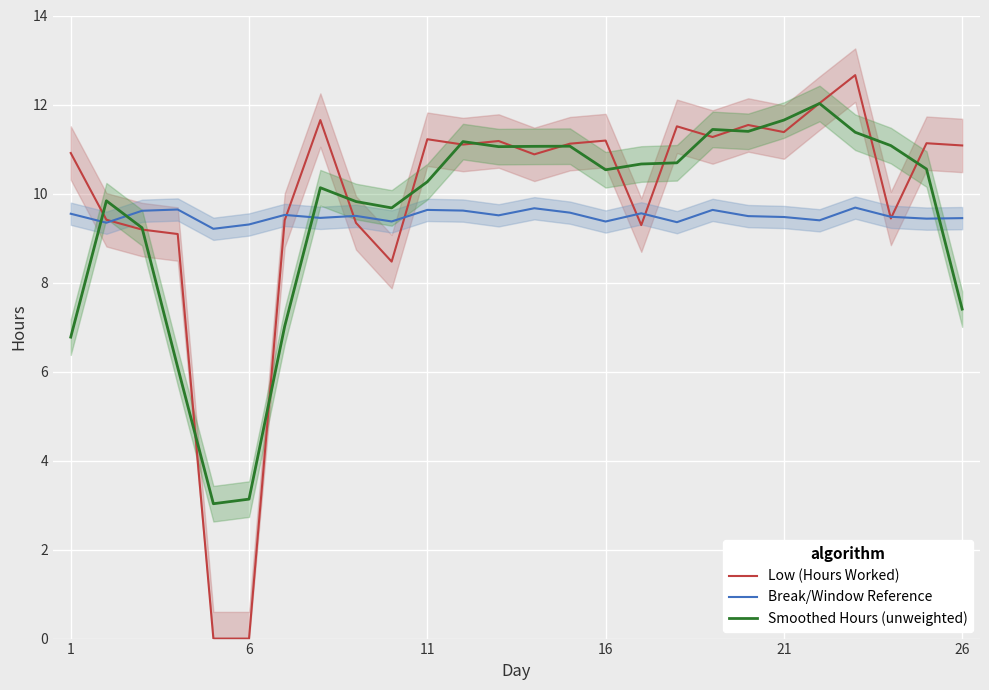

What is the highest value of the Break/Window Reference series?

9.7